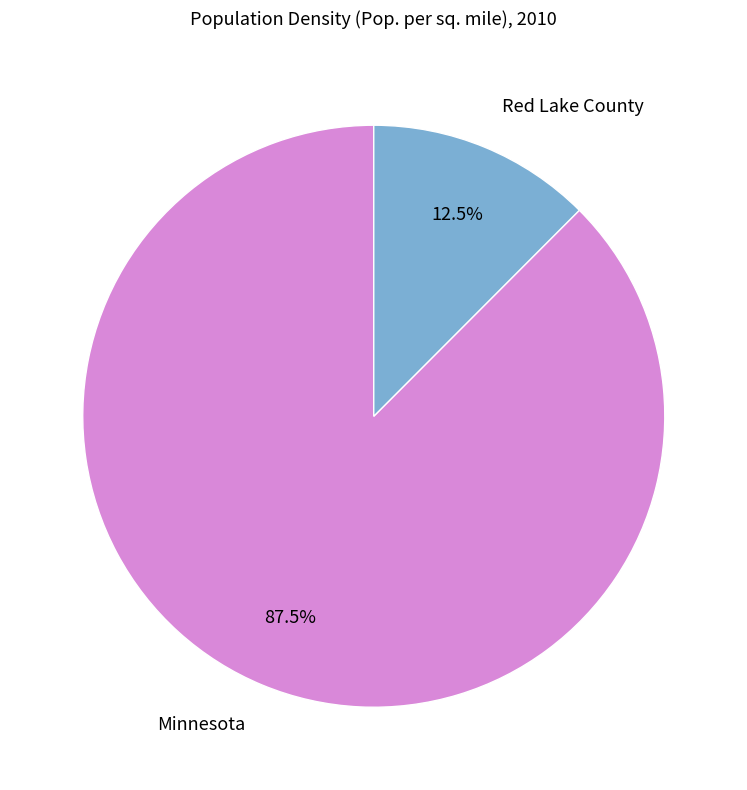

Rank the categories by value from lowest to highest.

Red Lake County, Minnesota